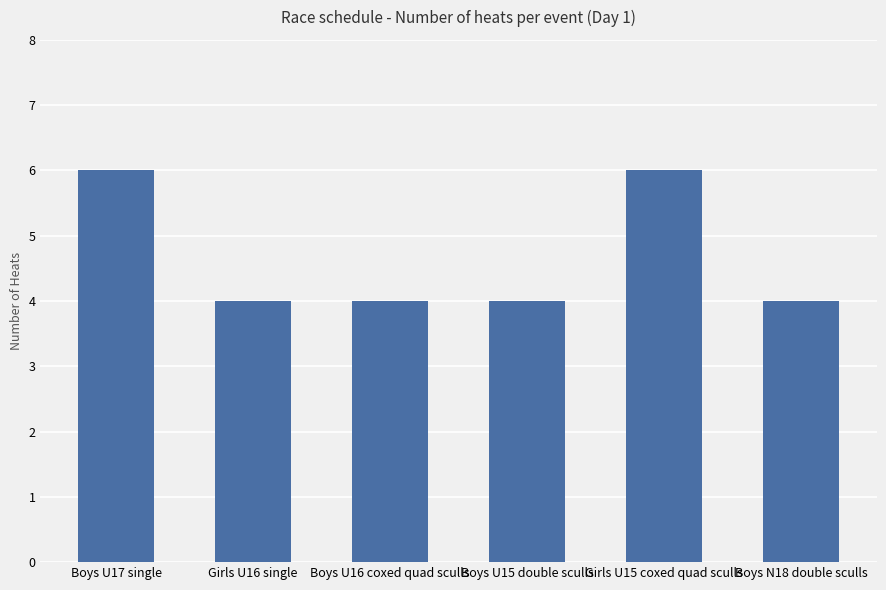

What is the ratio of the value at Boys N18 double sculls to the value at Girls U15 coxed quad sculls?

0.7